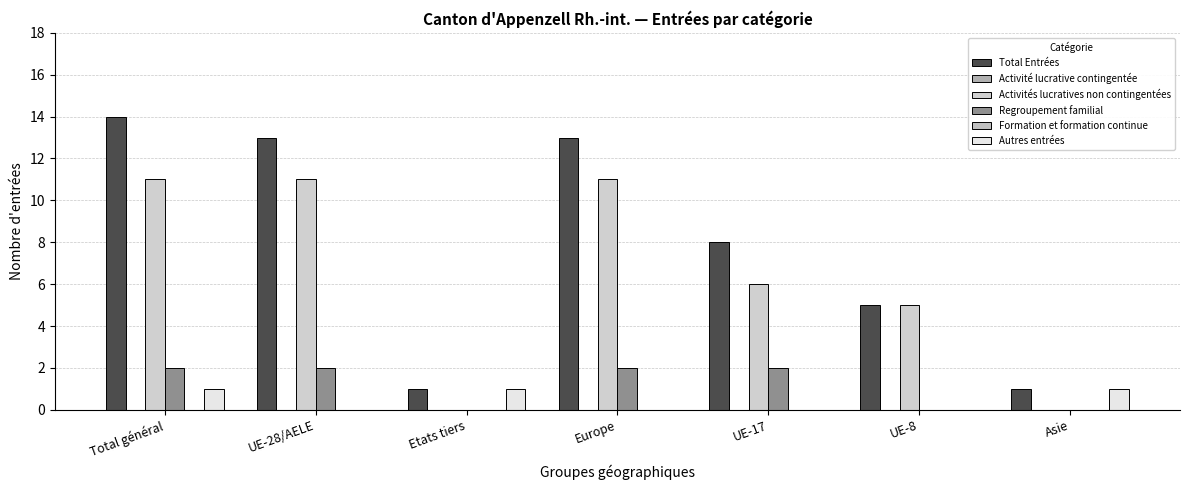

At how many categories does at least one series exceed 9?

3